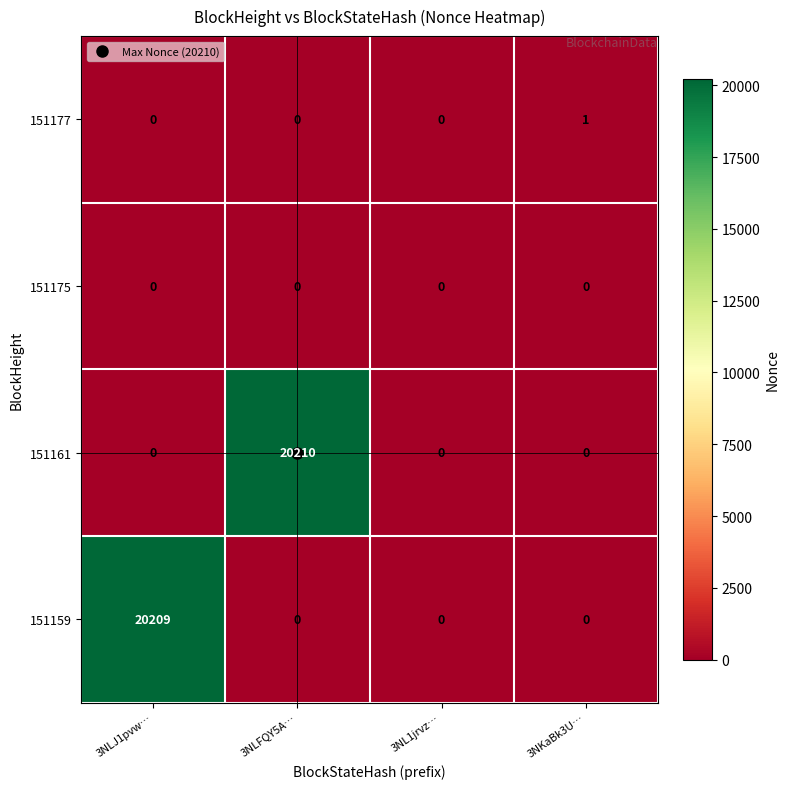

What is the greatest value displayed?

20210